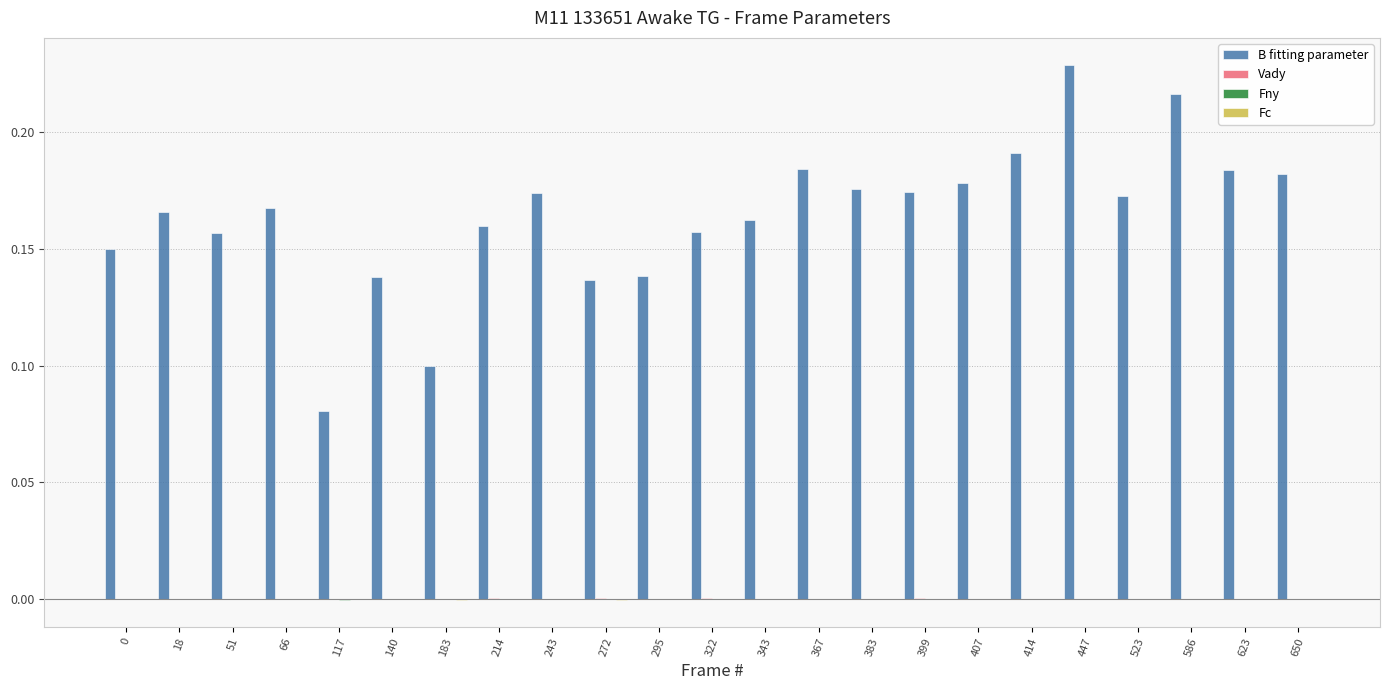

Count the number of categories in the chart.

23